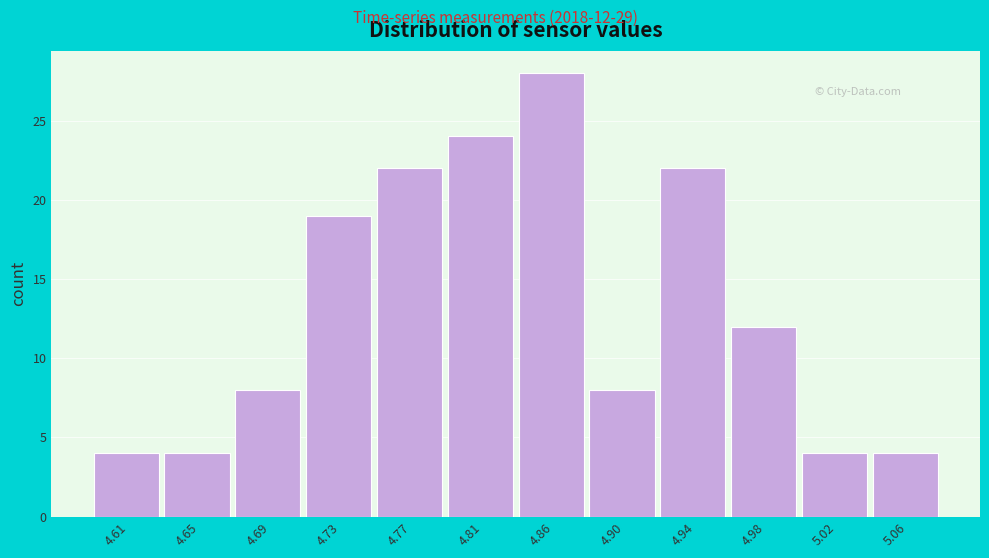

Reading left to right, list all the values displayed in this chart.

4.61=4	4.65=4	4.69=8	4.73=19	4.77=22	4.81=24	4.86=28	4.90=8	4.94=22	4.98=12	5.02=4	5.06=4